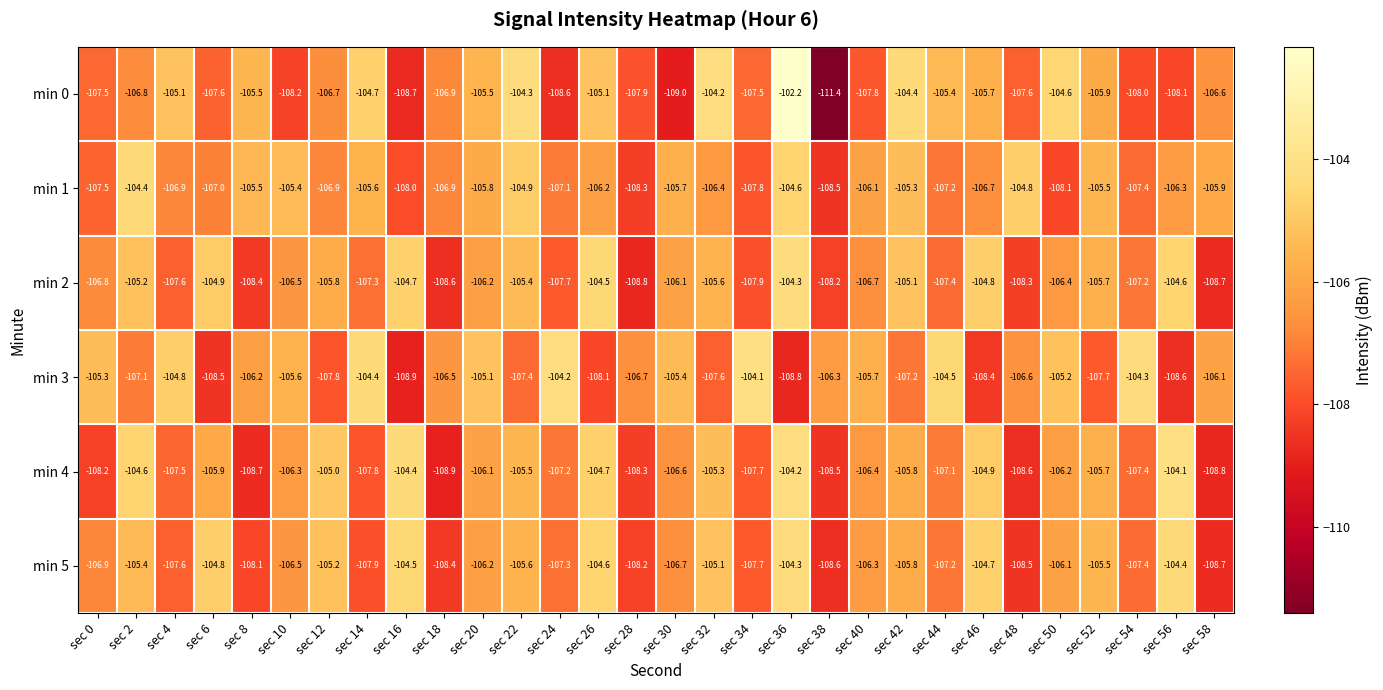

What is the difference between the highest and lowest values at sec 36?

6.6